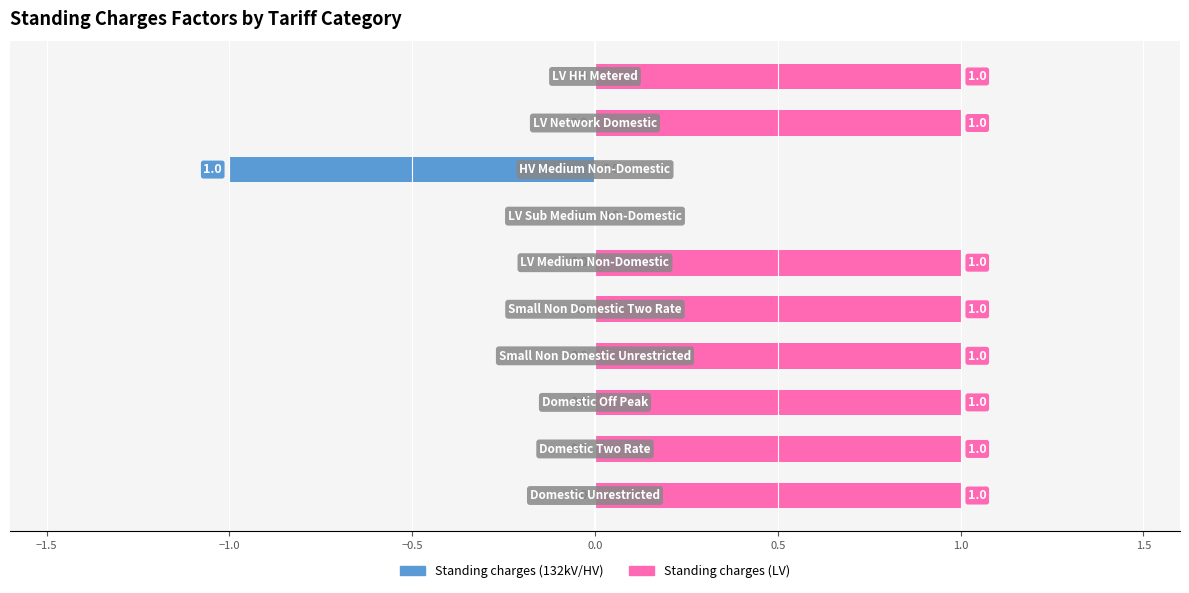

How many categories are shown in the chart?

10